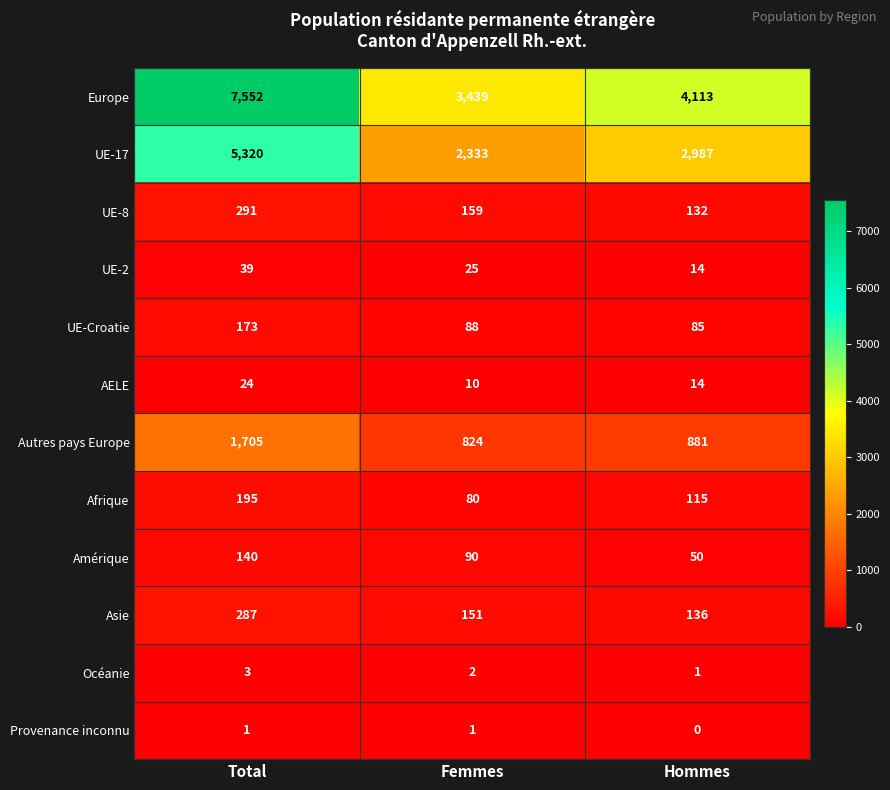

Is it true that Océanie equals 2 at Femmes?

True